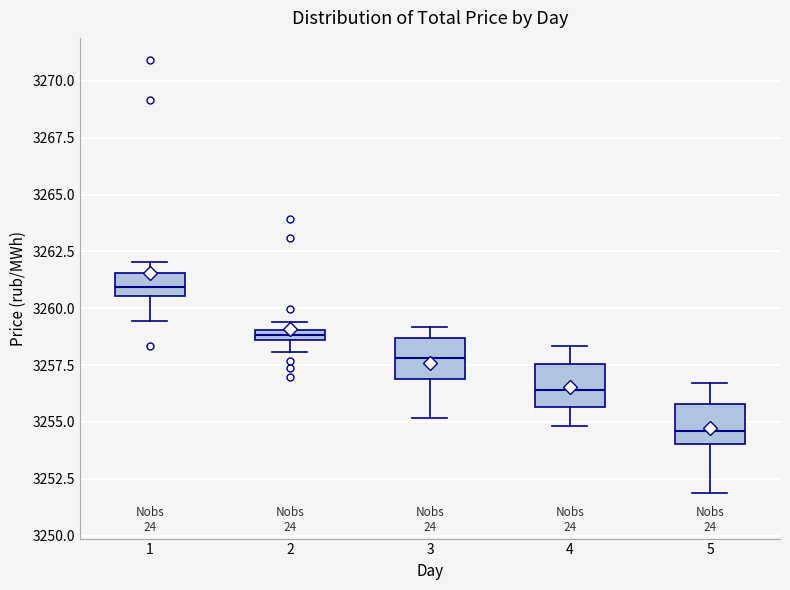

Which box's median line is the highest?

1